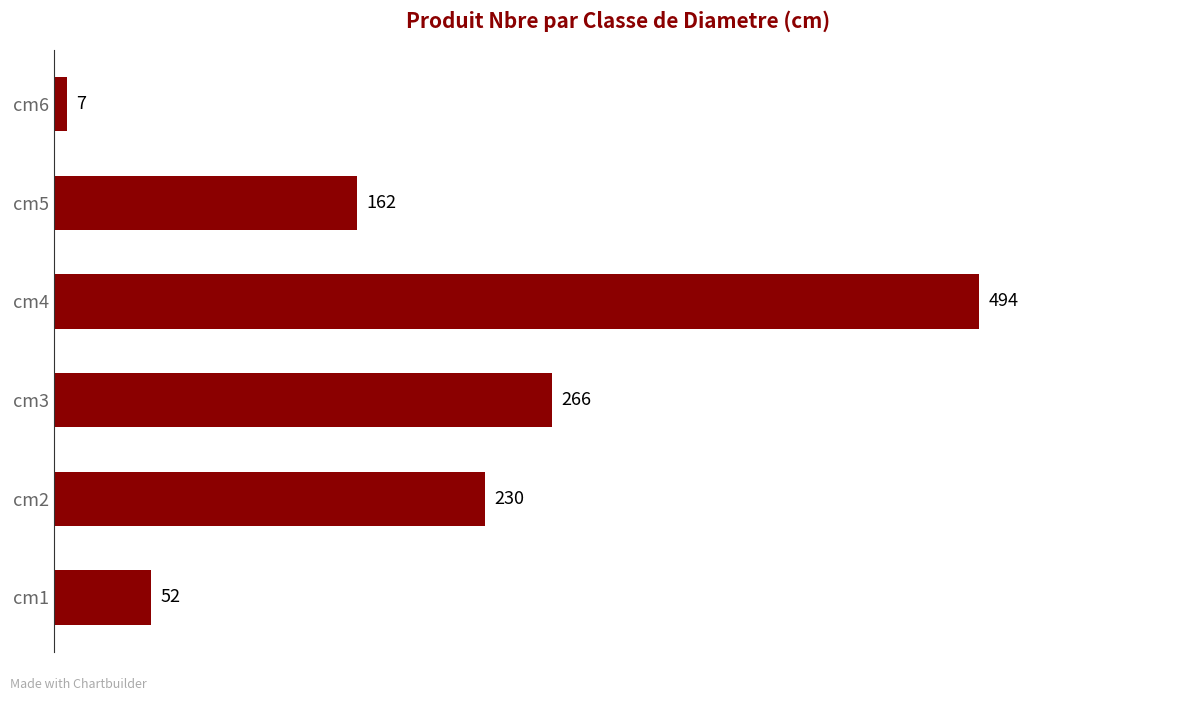

Which category has the highest value across all series?

cm4